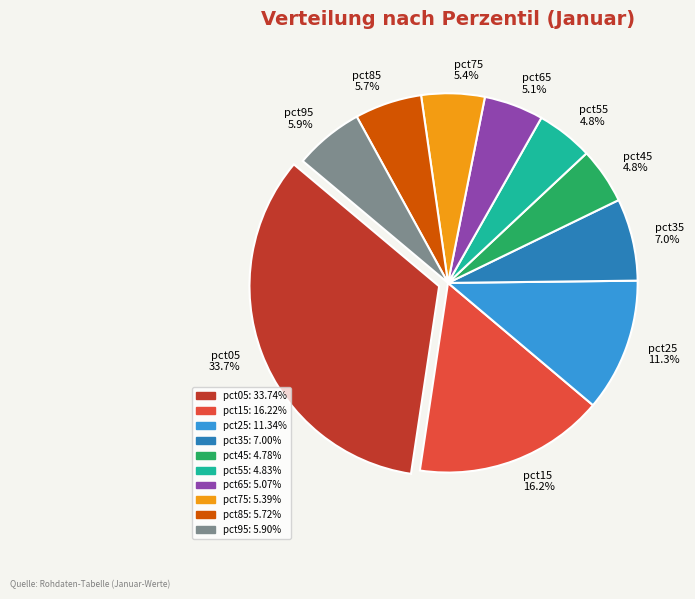

Is pct35 the majority of the pie?

No